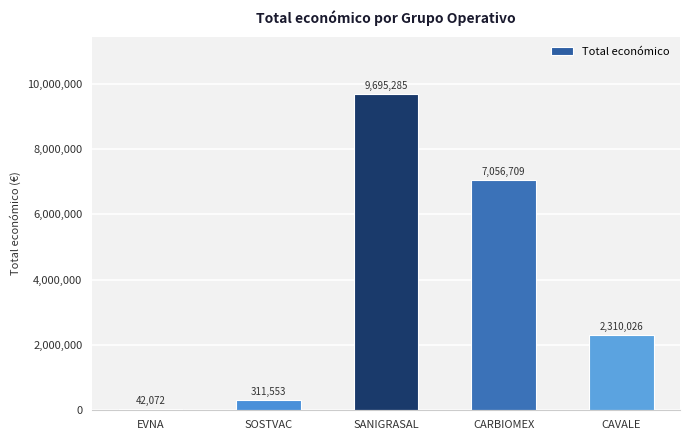

Between SANIGRASAL and SOSTVAC, which is larger?

SANIGRASAL